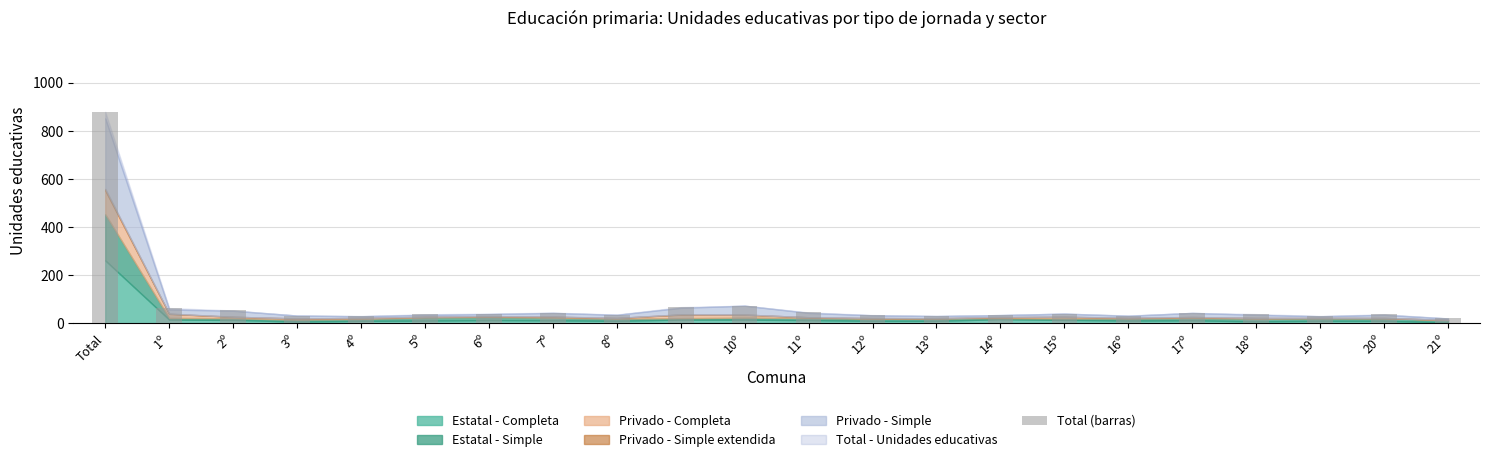

What is the label of the 7th bar from the right?

15º